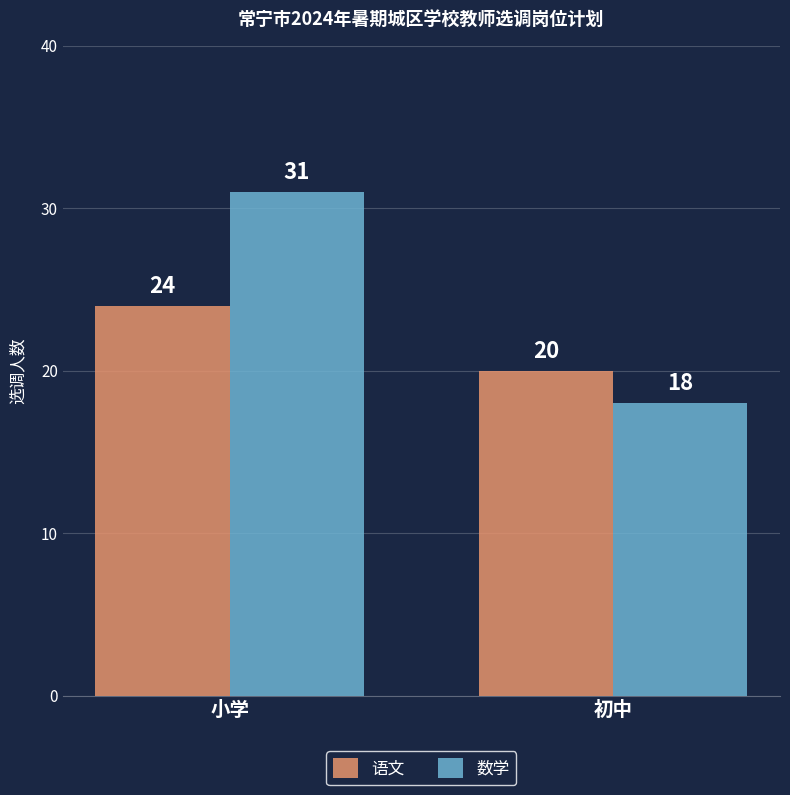

What is the total value across all series at 初中?

38